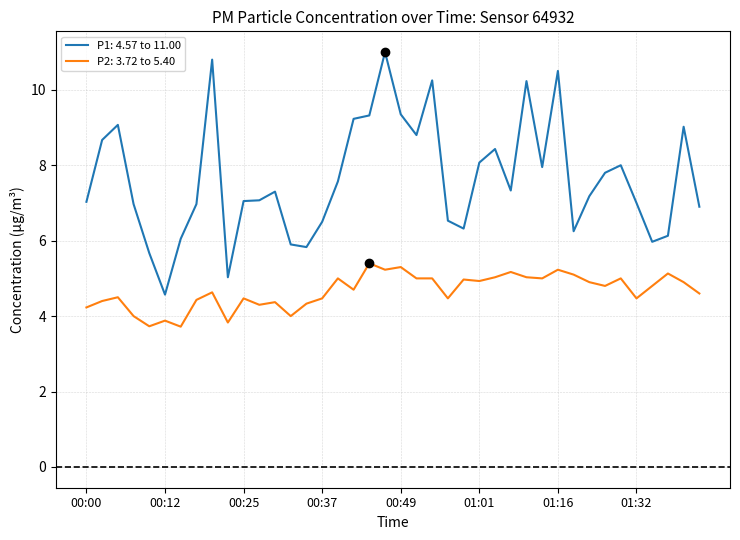

Which series has the widest spread of values?

P1: 4.57 to 11.00